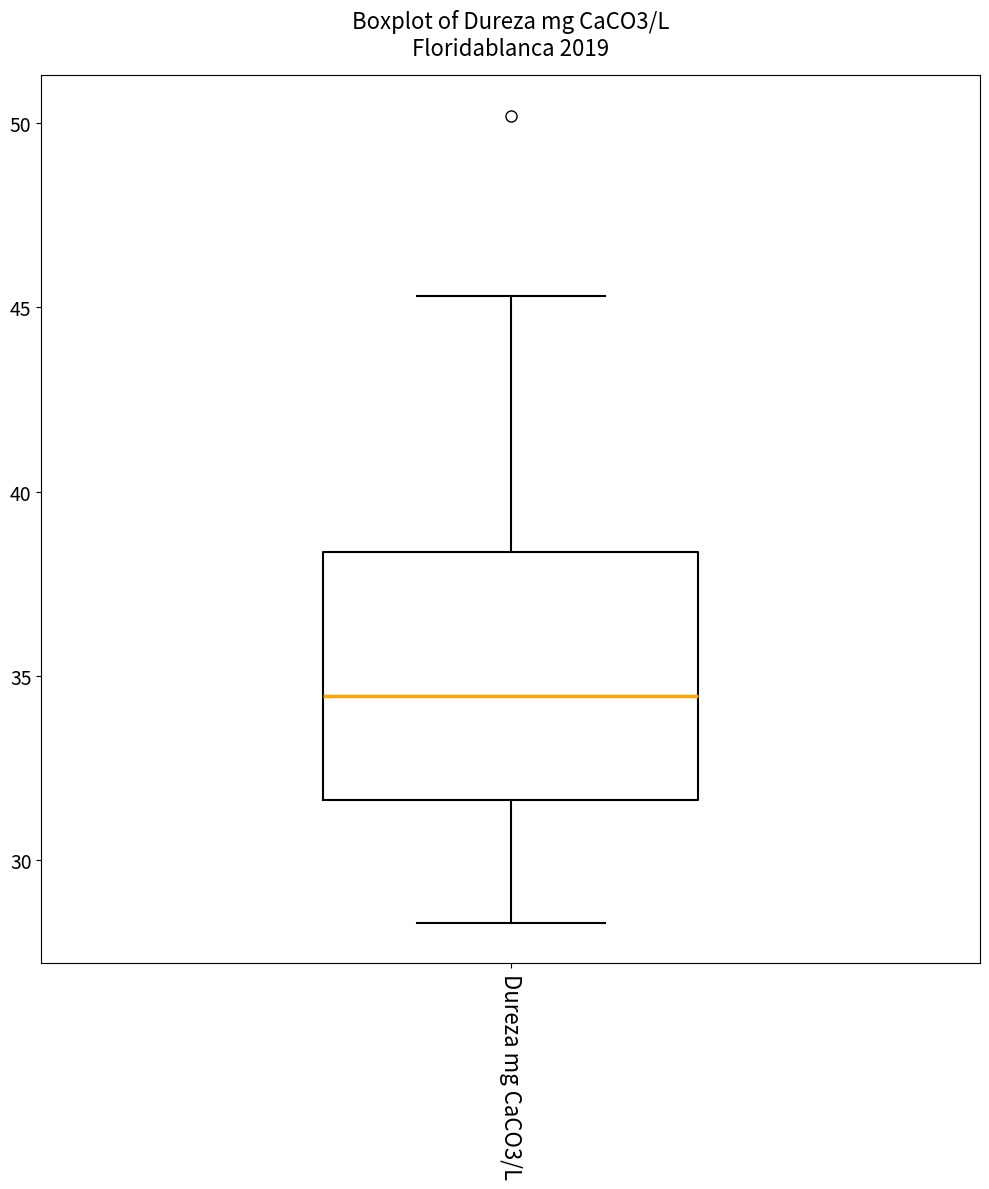

Read this box plot against the y-axis: the position of the median line, the range covered by the box, and the ends of both whiskers. The values are not printed on the chart, so give them approximately, as read against the axis.

median 34.5, box 31.5 to 38.5, whiskers 28.5 to 45.5